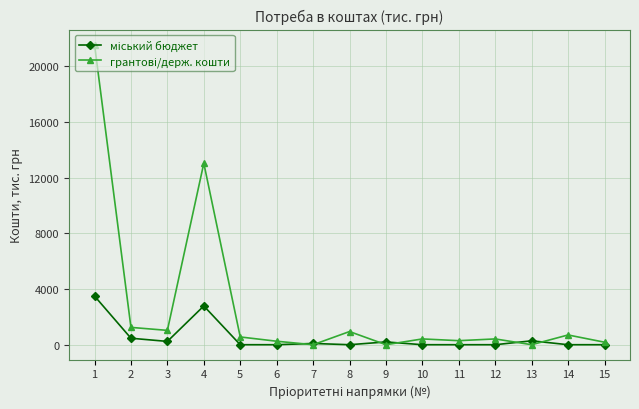

What is the maximum value shown in the chart?

21552.6